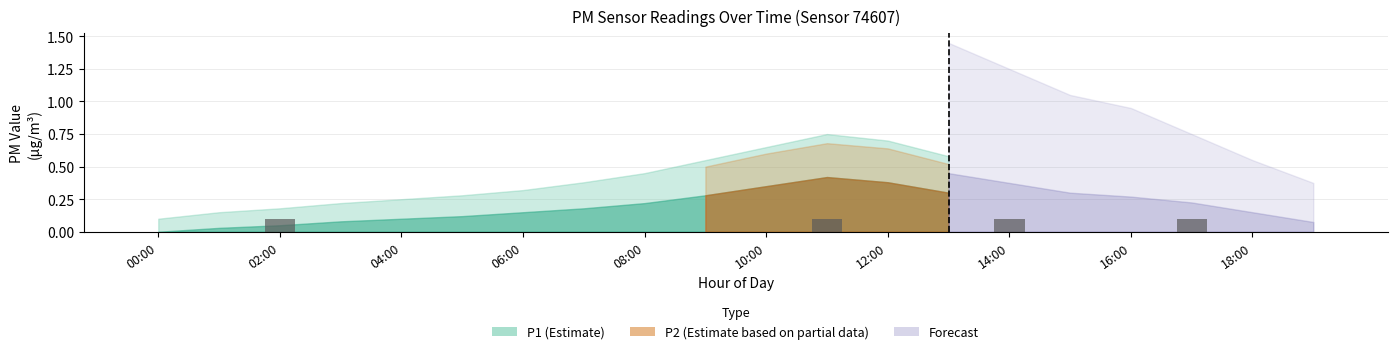

What is the sum of all values?

0.4